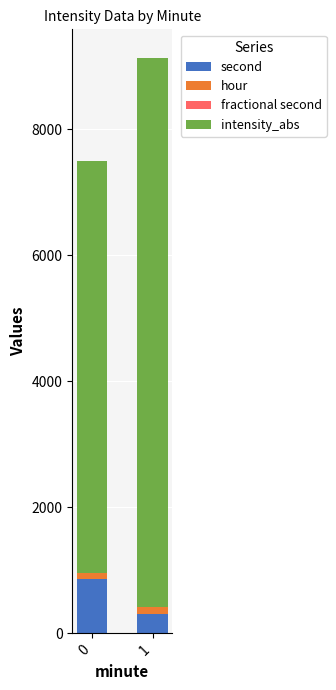

What is the difference between the maximum and minimum values in the second series?

570.0